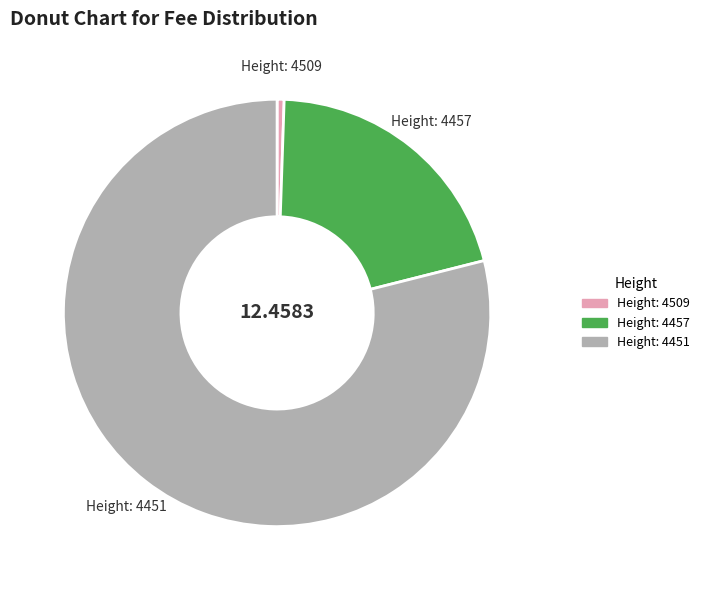

Between Height: 4457 and Height: 4509, which is larger?

Height: 4457